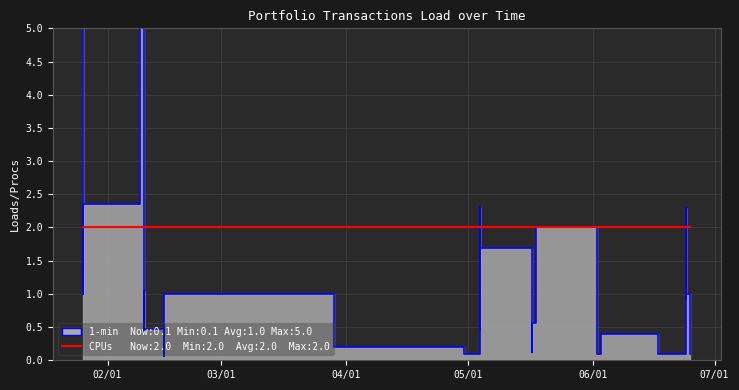

What is the minimum value shown in the chart?

0.1